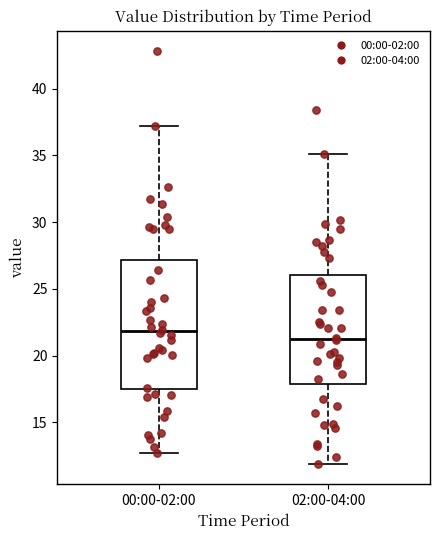

Reading left to right, transcribe this box plot: for each box, give where its median line is, the range the box spans, and where its two whiskers end, as read against the y-axis. The values are not printed on the chart, so give them approximately, as read against the axis.

00:00-02:00: median 22.0, box 17.5 to 27.0, whiskers 12.5 to 37.0
02:00-04:00: median 21.5, box 18.0 to 26.0, whiskers 12.0 to 35.0